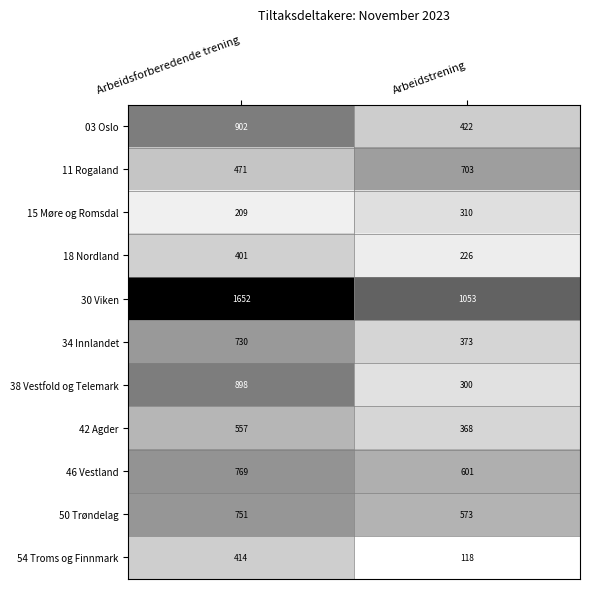

Reading left to right, extract all data points from this chart.

03 Oslo: Arbeidsforberedende trening=902	Arbeidstrening=422
11 Rogaland: Arbeidsforberedende trening=471	Arbeidstrening=703
15 Møre og Romsdal: Arbeidsforberedende trening=209	Arbeidstrening=310
18 Nordland: Arbeidsforberedende trening=401	Arbeidstrening=226
30 Viken: Arbeidsforberedende trening=1652	Arbeidstrening=1053
34 Innlandet: Arbeidsforberedende trening=730	Arbeidstrening=373
38 Vestfold og Telemark: Arbeidsforberedende trening=898	Arbeidstrening=300
42 Agder: Arbeidsforberedende trening=557	Arbeidstrening=368
46 Vestland: Arbeidsforberedende trening=769	Arbeidstrening=601
50 Trøndelag: Arbeidsforberedende trening=751	Arbeidstrening=573
54 Troms og Finnmark: Arbeidsforberedende trening=414	Arbeidstrening=118